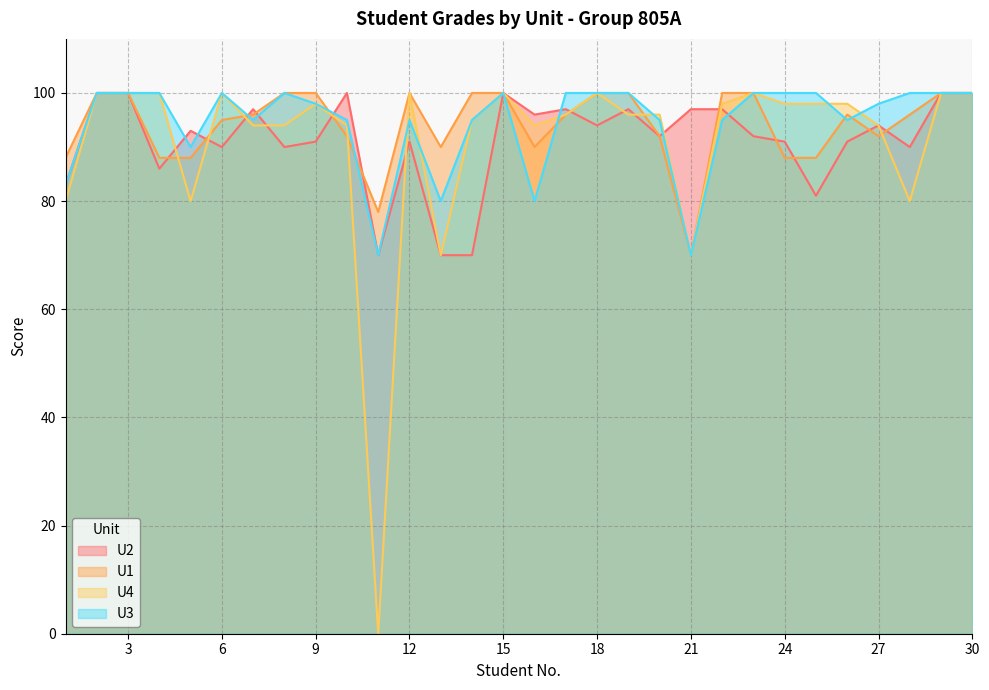

Reading left to right, extract all data points from this chart.

U2: 83	100	100	86	93	90	97	90	91	100	70	91	70	70	100	96	97	94	97	92	97	97	92	91	81	91	94	90	100	100
U1: 88	100	100	88	88	95	96	100	100	92	78	100	90	100	100	90	96	100	100	92	70	100	100	88	88	96	92	96	100	100
U4: 80	100	100	100	80	100	94	94	98	94	0	100	70	95	100	94	96	100	96	96	70	98	100	98	98	98	94	80	100	100
U3: 83	100	100	100	90	100	95	100	98	95	70	95	80	95	100	80	100	100	100	95	70	95	100	100	100	95	98	100	100	100